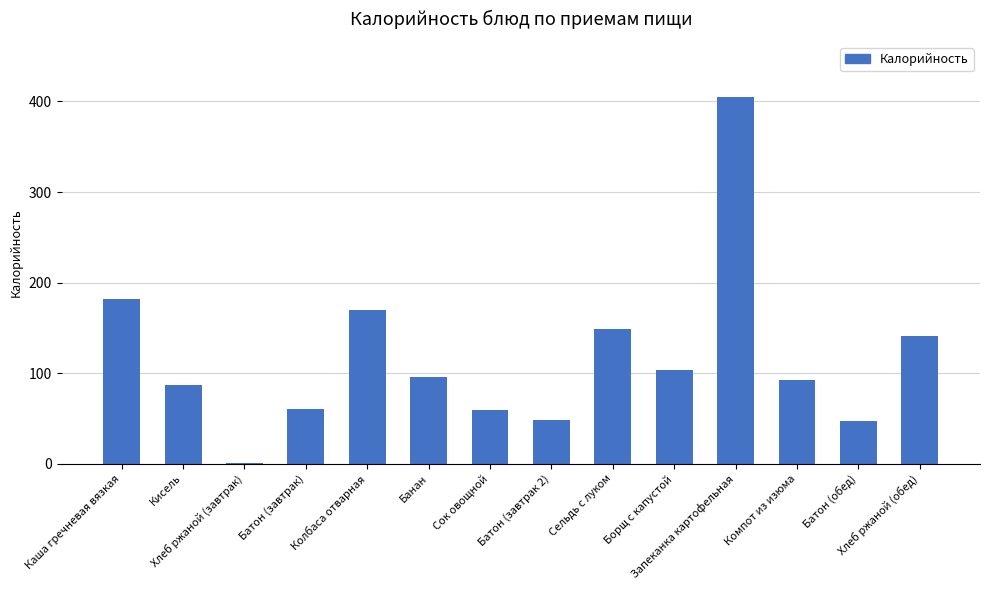

What is the maximum value shown in the chart?

405